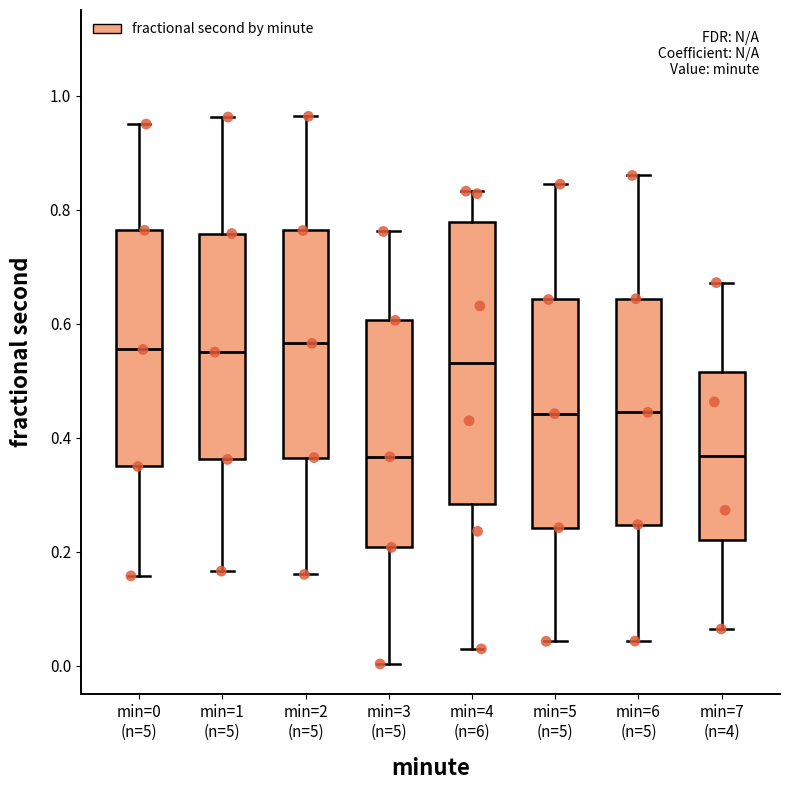

Reading left to right, transcribe this box plot: for each box, give where its median line is, the range the box spans, and where its two whiskers end, as read against the y-axis. The values are not printed on the chart, so give them approximately, as read against the axis.

min=0 (n=5): median 0.56, box 0.34 to 0.76, whiskers 0.16 to 0.94
min=1 (n=5): median 0.54, box 0.36 to 0.76, whiskers 0.16 to 0.96
min=2 (n=5): median 0.56, box 0.36 to 0.76, whiskers 0.16 to 0.96
min=3 (n=5): median 0.36, box 0.20 to 0.60, whiskers 0.00 to 0.76
min=4 (n=6): median 0.54, box 0.28 to 0.78, whiskers 0.02 to 0.84
min=5 (n=5): median 0.44, box 0.24 to 0.64, whiskers 0.04 to 0.84
min=6 (n=5): median 0.44, box 0.24 to 0.64, whiskers 0.04 to 0.86
min=7 (n=4): median 0.36, box 0.22 to 0.52, whiskers 0.06 to 0.68